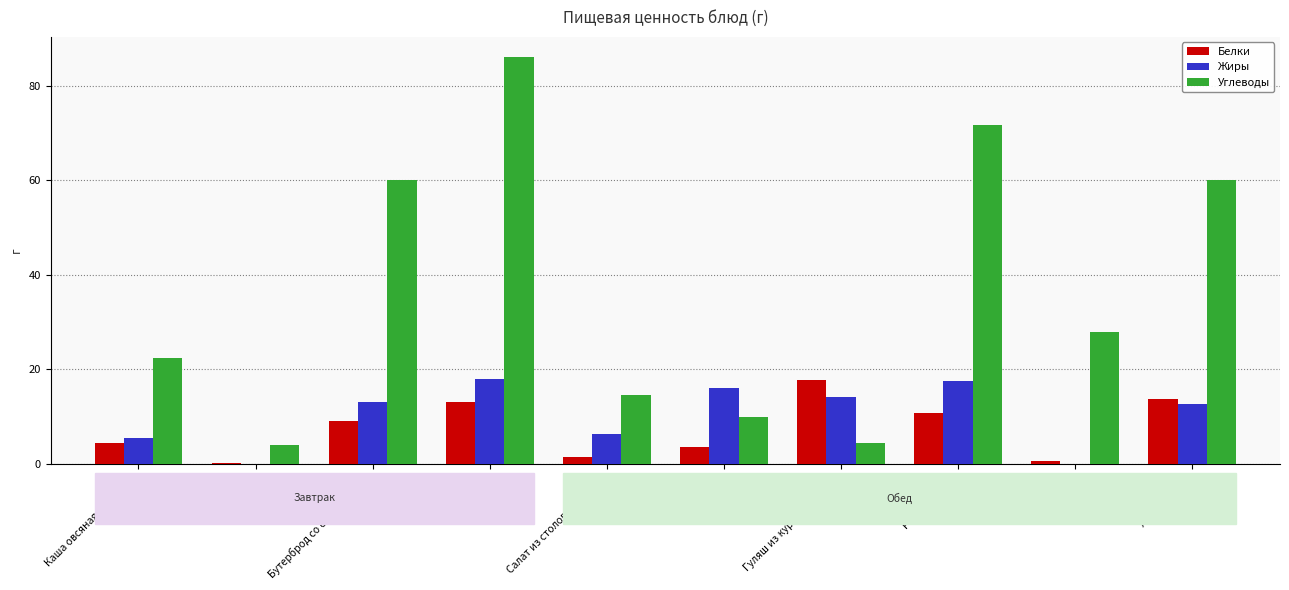

What is the sum of the Углеводы values at Хлеб ржаной and Рис отварной?

131.8